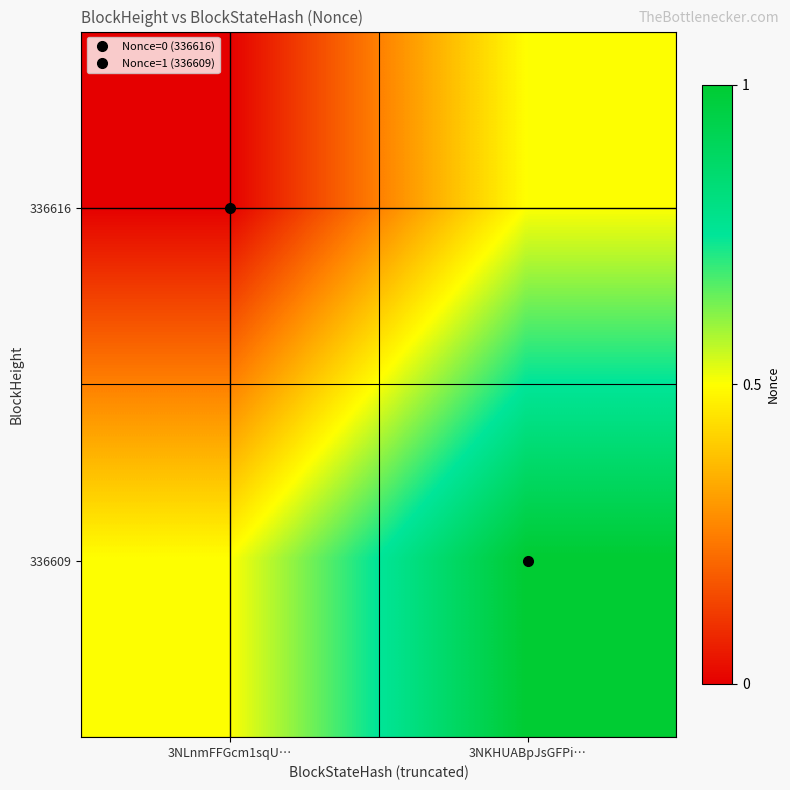

Reading left to right, transcribe all the data shown in this chart.

336616: 3NLnmFFGcm1sqU…=0.0	3NKHUABpJsGFPi…=0.5
336609: 3NLnmFFGcm1sqU…=0.5	3NKHUABpJsGFPi…=1.0